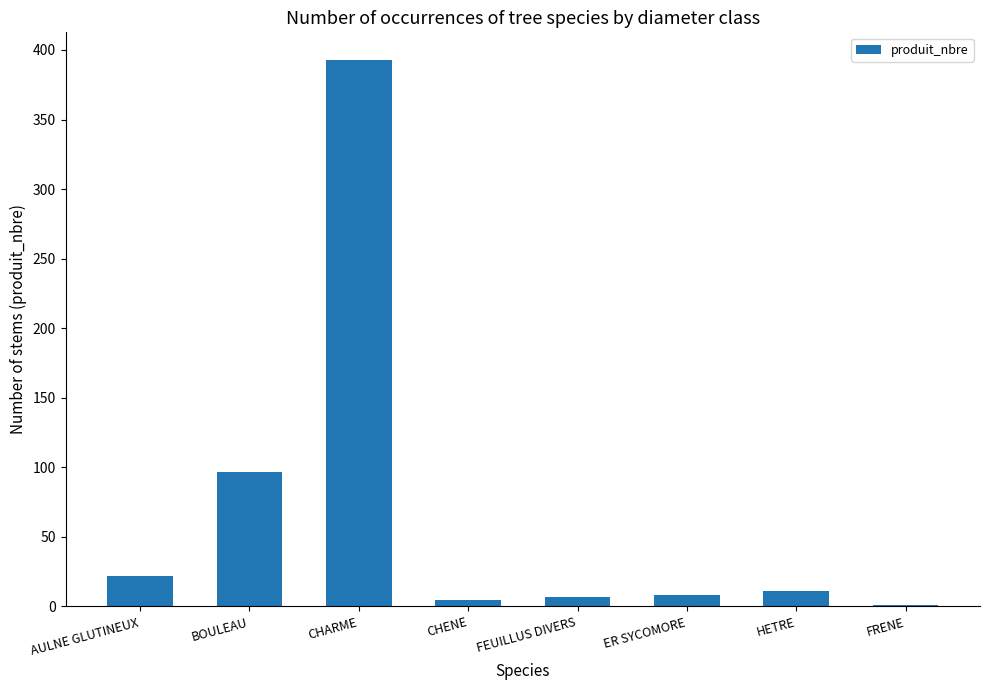

Which has a higher value, HETRE or AULNE GLUTINEUX?

AULNE GLUTINEUX